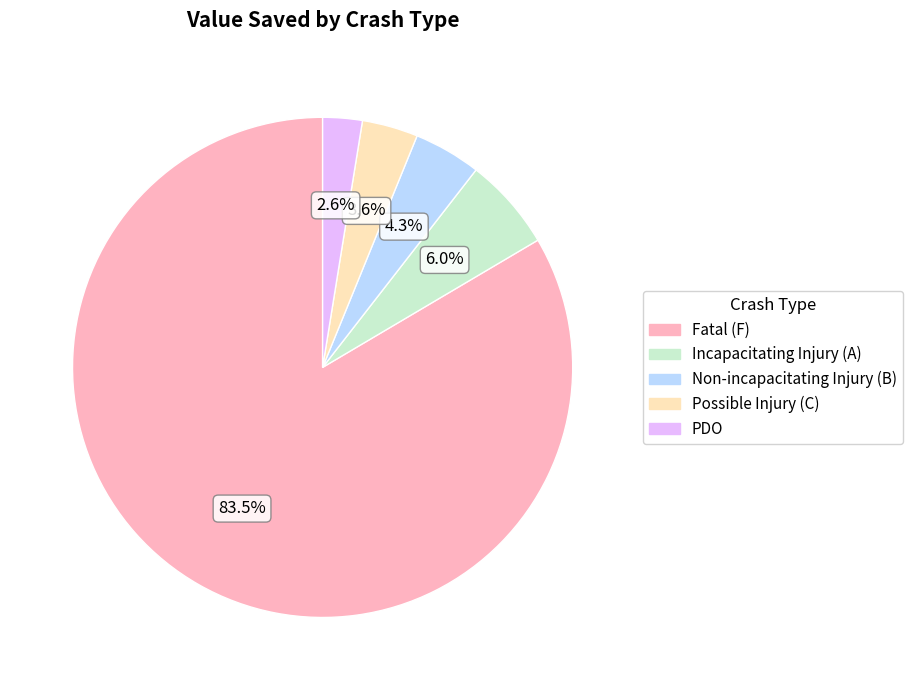

Does any single category account for the majority?

Yes